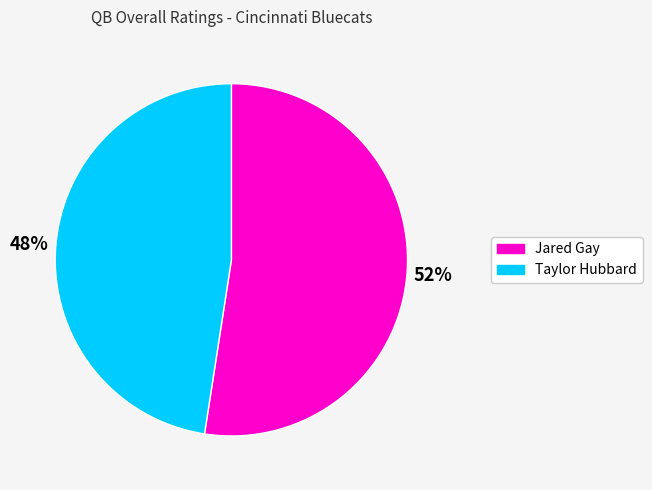

Between Taylor Hubbard and Jared Gay, which is larger?

Jared Gay